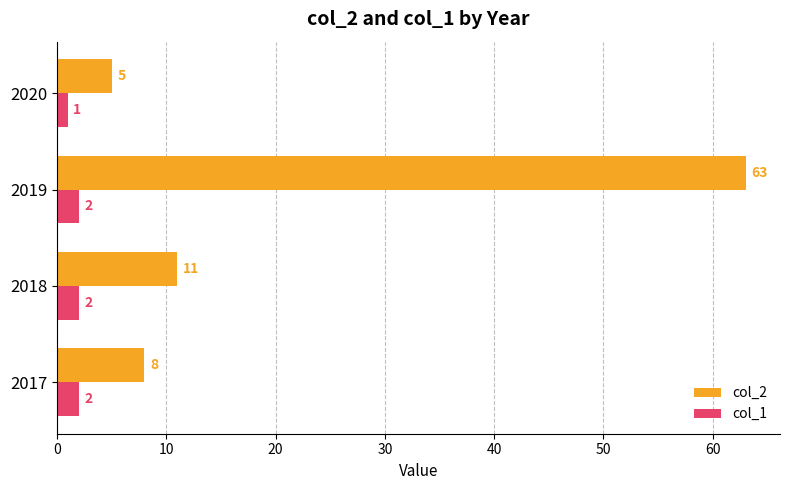

The value of col_2 at 2020 is 5. True or false?

True